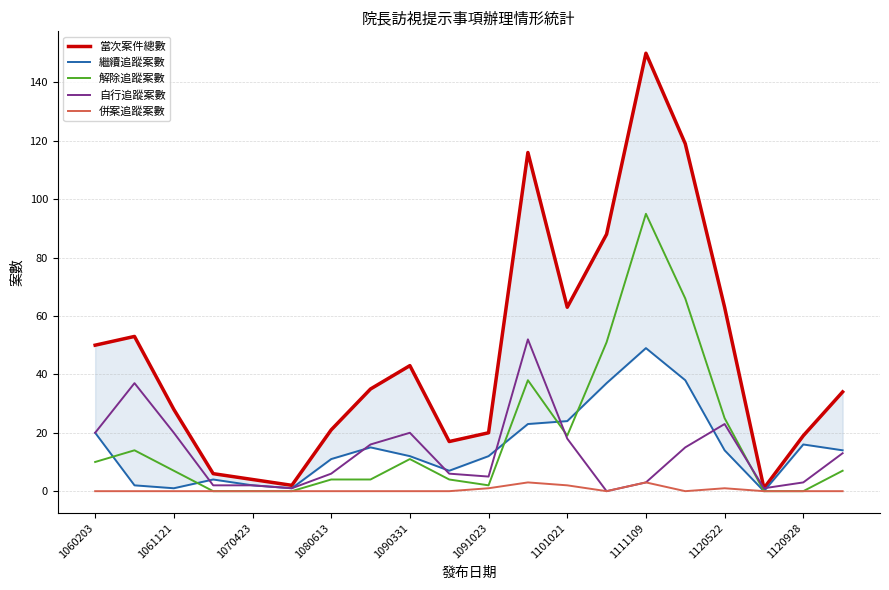

True or false: 當次案件總數 has more than 1 interior local peaks.

True